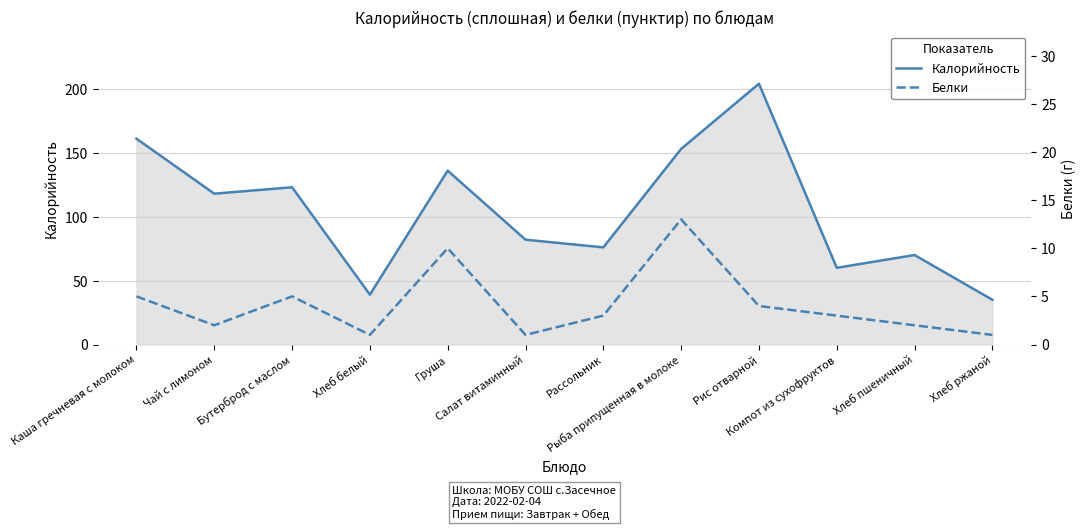

Reading right to left, transcribe all the data shown in this chart.

Калорийность: Хлеб ржаной=35	Хлеб пшеничный=70	Компот из сухофруктов=60	Рис отварной=204	Рыба припущенная в молоке=153	Рассольник=76	Салат витаминный=82	Груша=136	Хлеб белый=39	Бутерброд с маслом=123	Чай с лимоном=118	Каша гречневая с молоком=161
Белки: Хлеб ржаной=1	Хлеб пшеничный=2	Компот из сухофруктов=3	Рис отварной=4	Рыба припущенная в молоке=13	Рассольник=3	Салат витаминный=1	Груша=10	Хлеб белый=1	Бутерброд с маслом=5	Чай с лимоном=2	Каша гречневая с молоком=5